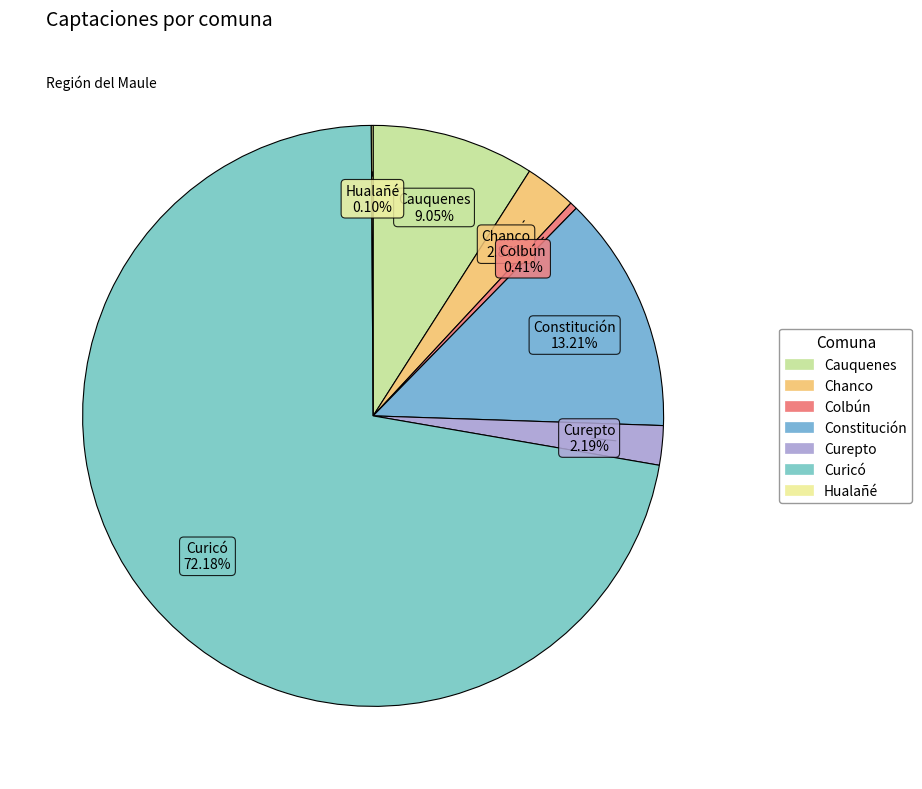

To the nearest percent, what is the difference between the Chanco and Constitución slice percentages?

10%